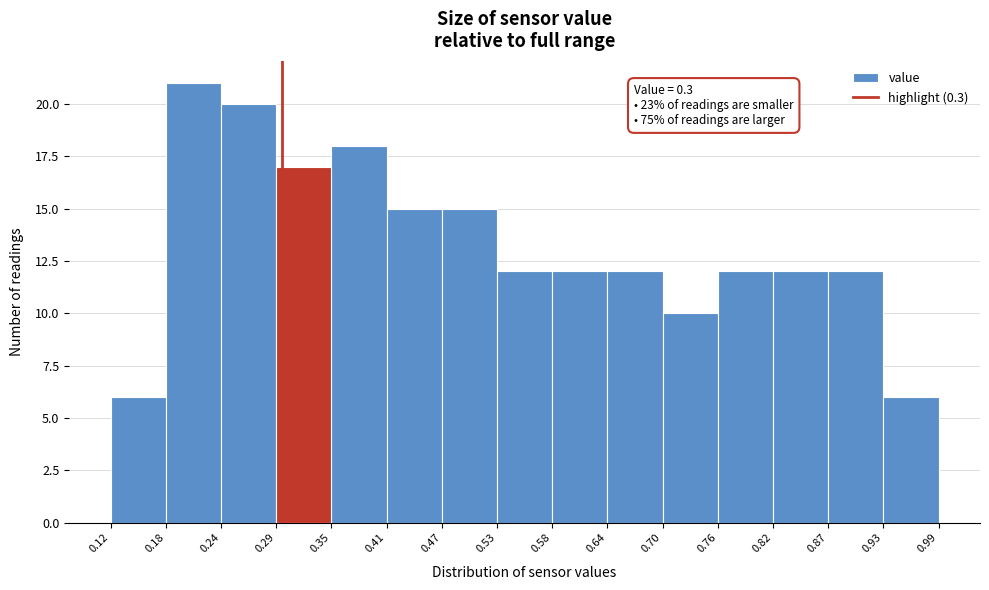

Which range on the x-axis has the tallest bar?

0.18 to 0.24